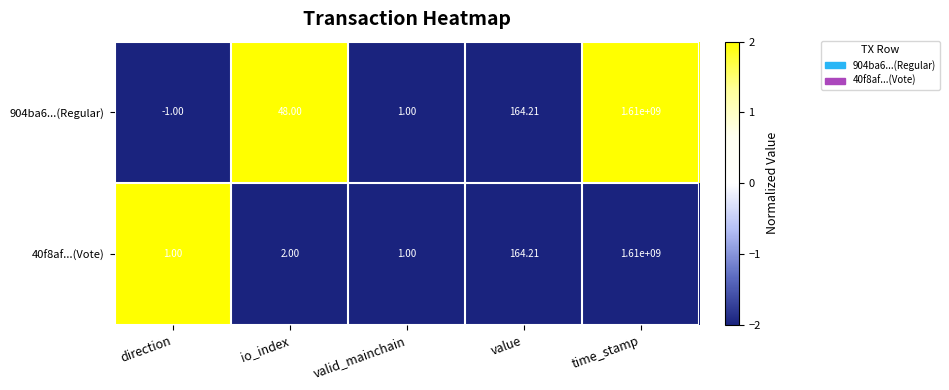

Which label corresponds to the smallest value in the chart?

direction